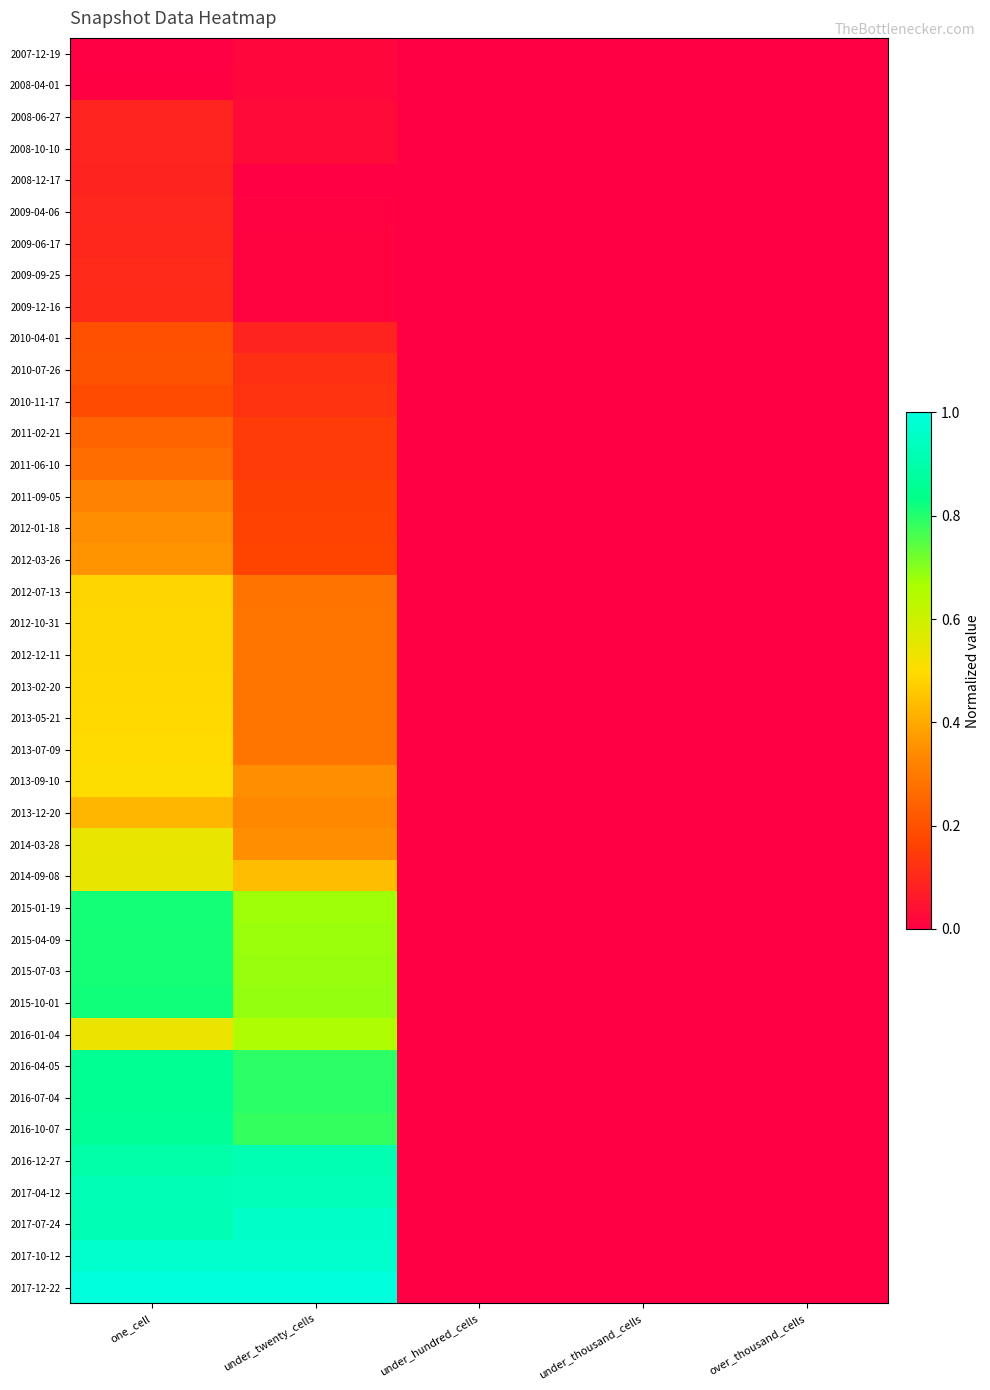

Reading right to left, list all the values displayed in this chart.

2007-12-19: over_thousand_cells=0.0	under_thousand_cells=0.0	under_hundred_cells=0.0	under_twenty_cells=0.0	one_cell=0.0
2008-04-01: over_thousand_cells=0.0	under_thousand_cells=0.0	under_hundred_cells=0.0	under_twenty_cells=0.0	one_cell=0.0
2008-06-27: over_thousand_cells=0.0	under_thousand_cells=0.0	under_hundred_cells=0.0	under_twenty_cells=0.0	one_cell=0.1
2008-10-10: over_thousand_cells=0.0	under_thousand_cells=0.0	under_hundred_cells=0.0	under_twenty_cells=0.0	one_cell=0.1
2008-12-17: over_thousand_cells=0.0	under_thousand_cells=0.0	under_hundred_cells=0.0	under_twenty_cells=0.0	one_cell=0.1
2009-04-06: over_thousand_cells=0.0	under_thousand_cells=0.0	under_hundred_cells=0.0	under_twenty_cells=0.0	one_cell=0.1
2009-06-17: over_thousand_cells=0.0	under_thousand_cells=0.0	under_hundred_cells=0.0	under_twenty_cells=0.0	one_cell=0.1
2009-09-25: over_thousand_cells=0.0	under_thousand_cells=0.0	under_hundred_cells=0.0	under_twenty_cells=0.0	one_cell=0.1
2009-12-16: over_thousand_cells=0.0	under_thousand_cells=0.0	under_hundred_cells=0.0	under_twenty_cells=0.0	one_cell=0.1
2010-04-01: over_thousand_cells=0.0	under_thousand_cells=0.0	under_hundred_cells=0.0	under_twenty_cells=0.1	one_cell=0.2
2010-07-26: over_thousand_cells=0.0	under_thousand_cells=0.0	under_hundred_cells=0.0	under_twenty_cells=0.1	one_cell=0.2
2010-11-17: over_thousand_cells=0.0	under_thousand_cells=0.0	under_hundred_cells=0.0	under_twenty_cells=0.1	one_cell=0.2
2011-02-21: over_thousand_cells=0.0	under_thousand_cells=0.0	under_hundred_cells=0.0	under_twenty_cells=0.1	one_cell=0.2
2011-06-10: over_thousand_cells=0.0	under_thousand_cells=0.0	under_hundred_cells=0.0	under_twenty_cells=0.1	one_cell=0.3
2011-09-05: over_thousand_cells=0.0	under_thousand_cells=0.0	under_hundred_cells=0.0	under_twenty_cells=0.2	one_cell=0.3
2012-01-18: over_thousand_cells=0.0	under_thousand_cells=0.0	under_hundred_cells=0.0	under_twenty_cells=0.2	one_cell=0.3
2012-03-26: over_thousand_cells=0.0	under_thousand_cells=0.0	under_hundred_cells=0.0	under_twenty_cells=0.2	one_cell=0.4
2012-07-13: over_thousand_cells=0.0	under_thousand_cells=0.0	under_hundred_cells=0.0	under_twenty_cells=0.3	one_cell=0.5
2012-10-31: over_thousand_cells=0.0	under_thousand_cells=0.0	under_hundred_cells=0.0	under_twenty_cells=0.3	one_cell=0.5
2012-12-11: over_thousand_cells=0.0	under_thousand_cells=0.0	under_hundred_cells=0.0	under_twenty_cells=0.3	one_cell=0.5
2013-02-20: over_thousand_cells=0.0	under_thousand_cells=0.0	under_hundred_cells=0.0	under_twenty_cells=0.3	one_cell=0.5
2013-05-21: over_thousand_cells=0.0	under_thousand_cells=0.0	under_hundred_cells=0.0	under_twenty_cells=0.3	one_cell=0.5
2013-07-09: over_thousand_cells=0.0	under_thousand_cells=0.0	under_hundred_cells=0.0	under_twenty_cells=0.3	one_cell=0.5
2013-09-10: over_thousand_cells=0.0	under_thousand_cells=0.0	under_hundred_cells=0.0	under_twenty_cells=0.3	one_cell=0.5
2013-12-20: over_thousand_cells=0.0	under_thousand_cells=0.0	under_hundred_cells=0.0	under_twenty_cells=0.3	one_cell=0.4
2014-03-28: over_thousand_cells=0.0	under_thousand_cells=0.0	under_hundred_cells=0.0	under_twenty_cells=0.3	one_cell=0.5
2014-09-08: over_thousand_cells=0.0	under_thousand_cells=0.0	under_hundred_cells=0.0	under_twenty_cells=0.4	one_cell=0.5
2015-01-19: over_thousand_cells=0.0	under_thousand_cells=0.0	under_hundred_cells=0.0	under_twenty_cells=0.7	one_cell=0.8
2015-04-09: over_thousand_cells=0.0	under_thousand_cells=0.0	under_hundred_cells=0.0	under_twenty_cells=0.7	one_cell=0.8
2015-07-03: over_thousand_cells=0.0	under_thousand_cells=0.0	under_hundred_cells=0.0	under_twenty_cells=0.7	one_cell=0.8
2015-10-01: over_thousand_cells=0.0	under_thousand_cells=0.0	under_hundred_cells=0.0	under_twenty_cells=0.7	one_cell=0.8
2016-01-04: over_thousand_cells=0.0	under_thousand_cells=0.0	under_hundred_cells=0.0	under_twenty_cells=0.7	one_cell=0.5
2016-04-05: over_thousand_cells=0.0	under_thousand_cells=0.0	under_hundred_cells=0.0	under_twenty_cells=0.8	one_cell=0.9
2016-07-04: over_thousand_cells=0.0	under_thousand_cells=0.0	under_hundred_cells=0.0	under_twenty_cells=0.8	one_cell=0.9
2016-10-07: over_thousand_cells=0.0	under_thousand_cells=0.0	under_hundred_cells=0.0	under_twenty_cells=0.8	one_cell=0.9
2016-12-27: over_thousand_cells=0.0	under_thousand_cells=0.0	under_hundred_cells=0.0	under_twenty_cells=0.9	one_cell=0.9
2017-04-12: over_thousand_cells=0.0	under_thousand_cells=0.0	under_hundred_cells=0.0	under_twenty_cells=0.9	one_cell=0.9
2017-07-24: over_thousand_cells=0.0	under_thousand_cells=0.0	under_hundred_cells=0.0	under_twenty_cells=1.0	one_cell=0.9
2017-10-12: over_thousand_cells=0.0	under_thousand_cells=0.0	under_hundred_cells=0.0	under_twenty_cells=1.0	one_cell=1.0
2017-12-22: over_thousand_cells=0.0	under_thousand_cells=0.0	under_hundred_cells=0.0	under_twenty_cells=1.0	one_cell=1.0